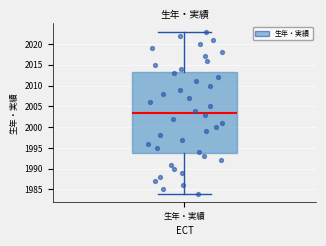

Transcribe this box plot: give where the median line is, the range the box spans, and where the two whiskers end, as read against the y-axis. The values are not printed on the chart, so give them approximately, as read against the axis.

median 2003.5, box 1994.0 to 2013.5, whiskers 1984.0 to 2023.0